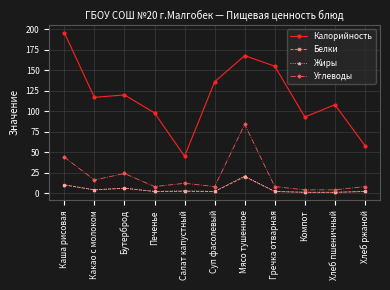

What is the maximum value for Углеводы?

84